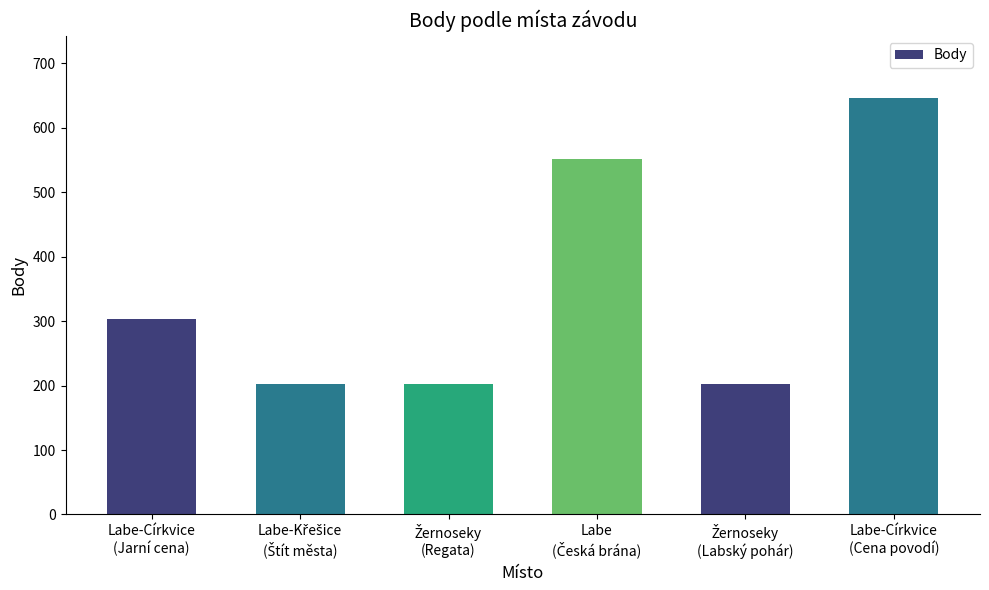

What is the average value?

351